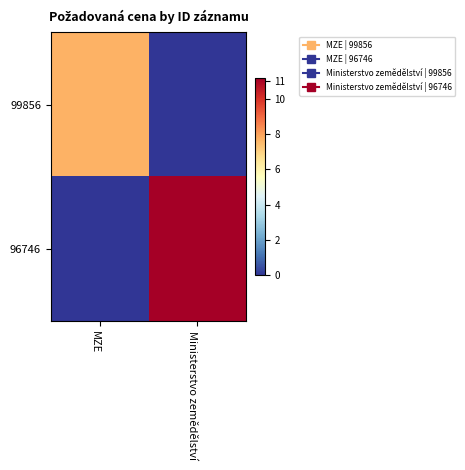

Which series has the largest range (max minus min)?

96746